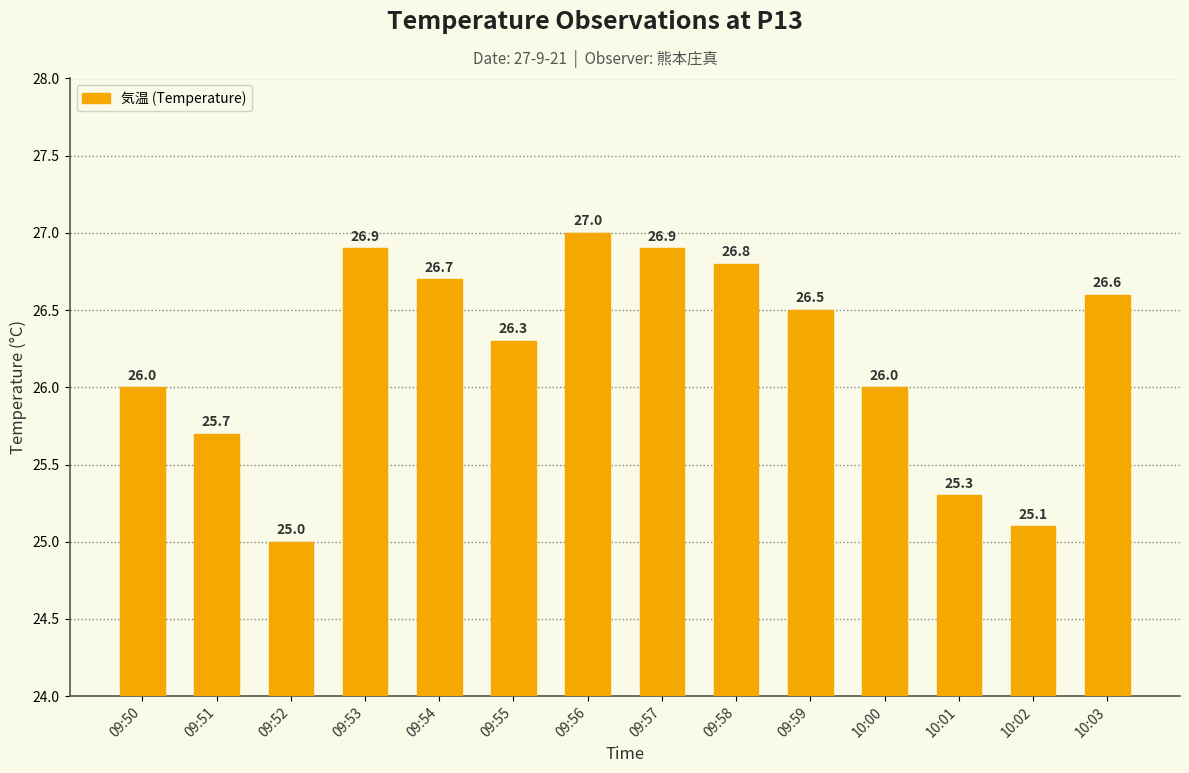

At which category does the chart reach its minimum across all series?

09:52